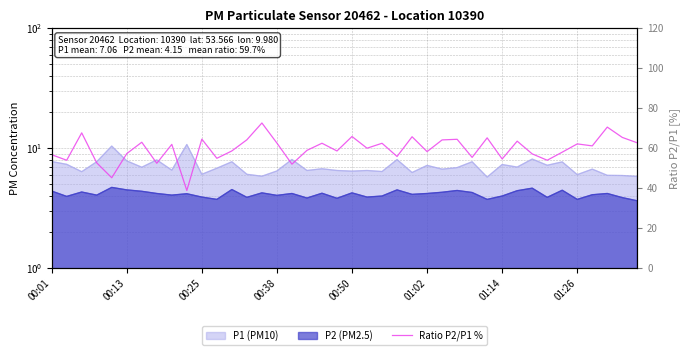

What is the sum of the values at 35 and 19?

120.8